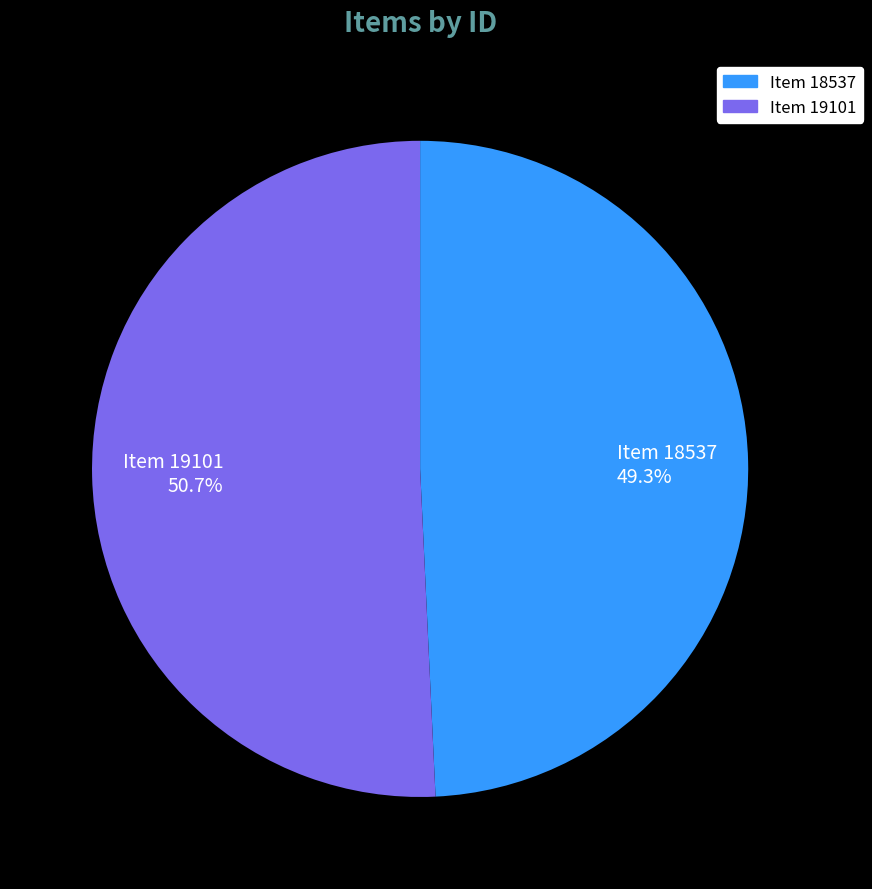

Which slice is the largest?

Item 19101